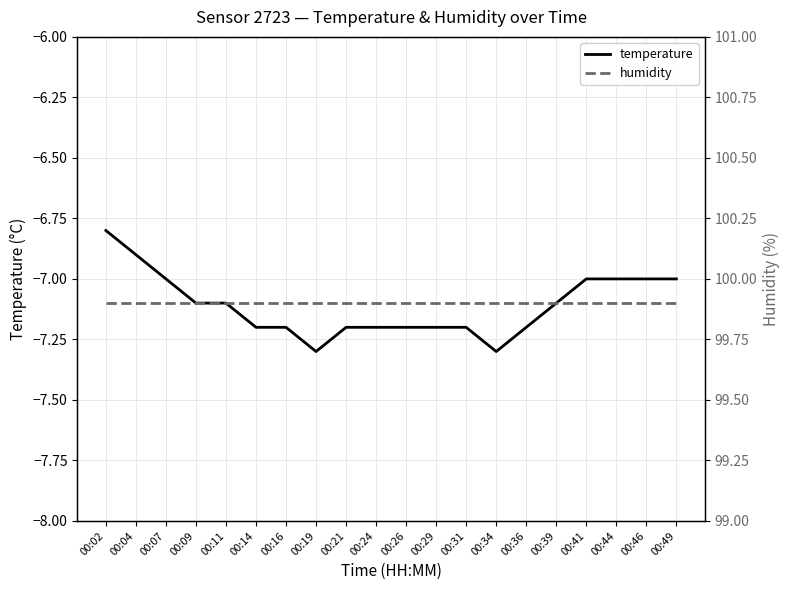

Reading left to right, list all the values displayed in this chart.

temperature: 00:02=-6.8	00:04=-6.9	00:07=-7.0	00:09=-7.1	00:11=-7.1	00:14=-7.2	00:16=-7.2	00:19=-7.3	00:21=-7.2	00:24=-7.2	00:26=-7.2	00:29=-7.2	00:31=-7.2	00:34=-7.3	00:36=-7.2	00:39=-7.1	00:41=-7.0	00:44=-7.0	00:46=-7.0	00:49=-7.0
humidity: 00:02=99.9	00:04=99.9	00:07=99.9	00:09=99.9	00:11=99.9	00:14=99.9	00:16=99.9	00:19=99.9	00:21=99.9	00:24=99.9	00:26=99.9	00:29=99.9	00:31=99.9	00:34=99.9	00:36=99.9	00:39=99.9	00:41=99.9	00:44=99.9	00:46=99.9	00:49=99.9